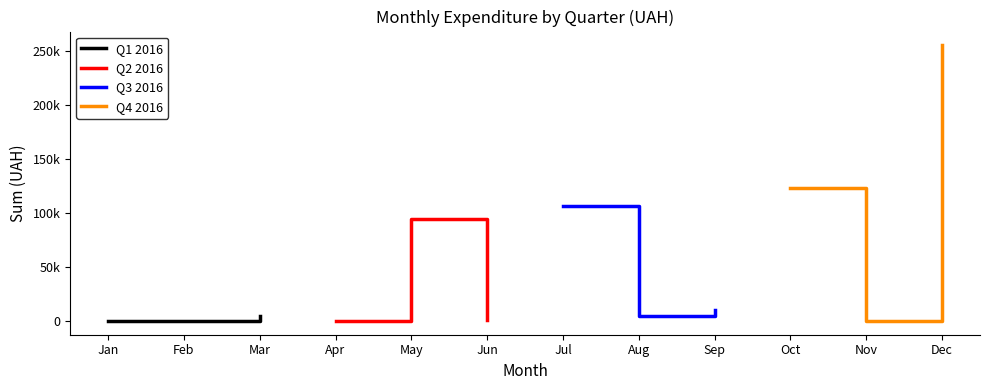

Does the chart have visible grid lines?

No